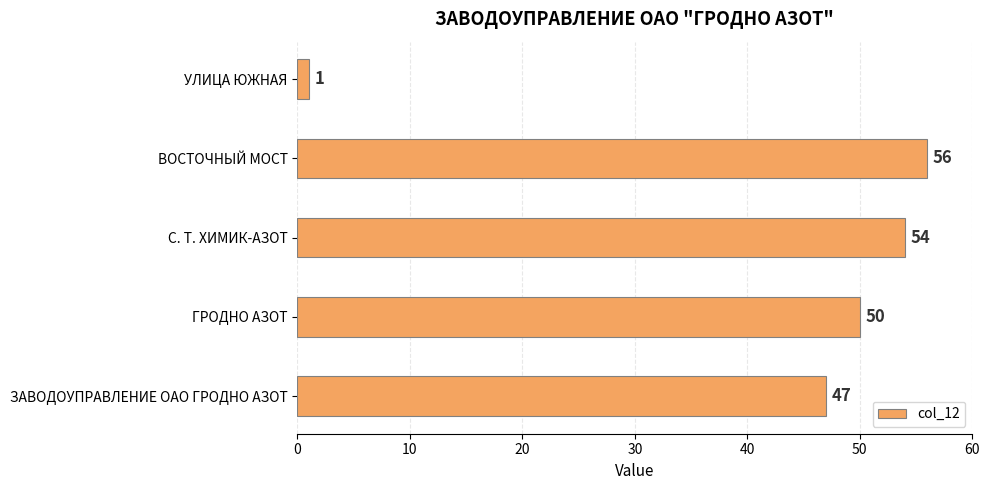

How many data points does each series have?

5